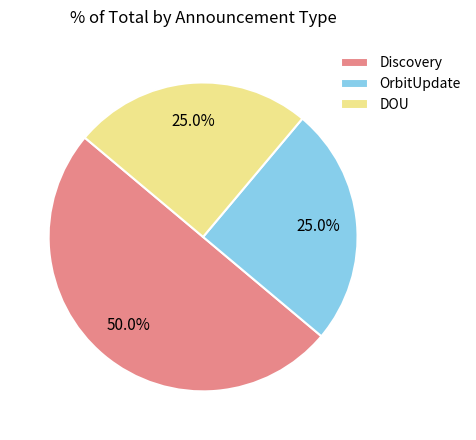

What is the largest slice in the pie chart?

Discovery